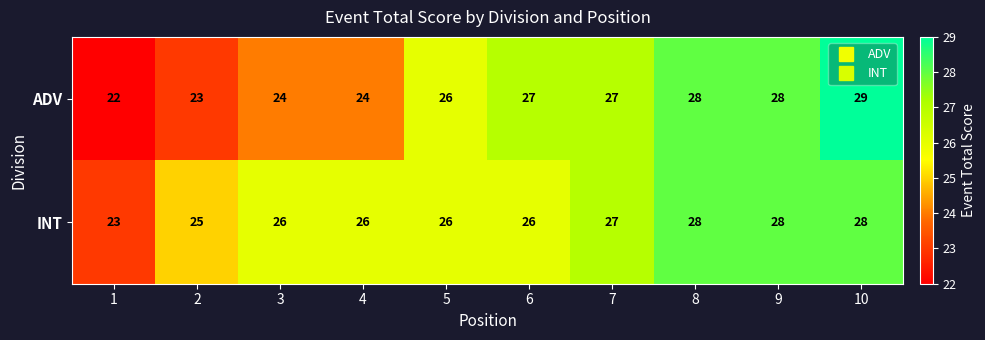

The ADV series shows 26 at 5. True or false?

True